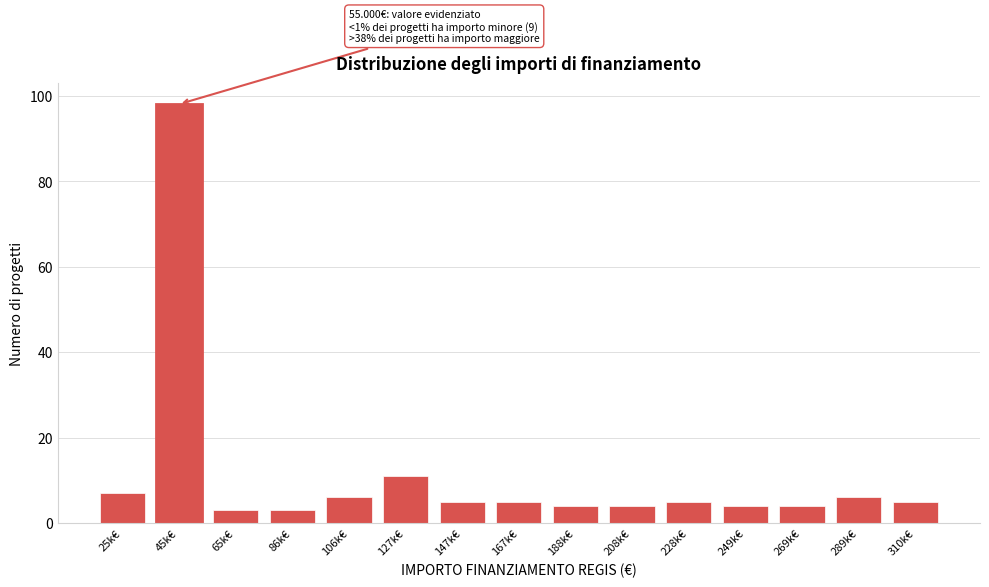

Reading left to right, what are all the values shown in this chart?

25k€=7	45k€=98	65k€=3	86k€=3	106k€=6	127k€=11	147k€=5	167k€=5	188k€=4	208k€=4	228k€=5	249k€=4	269k€=4	289k€=6	310k€=5